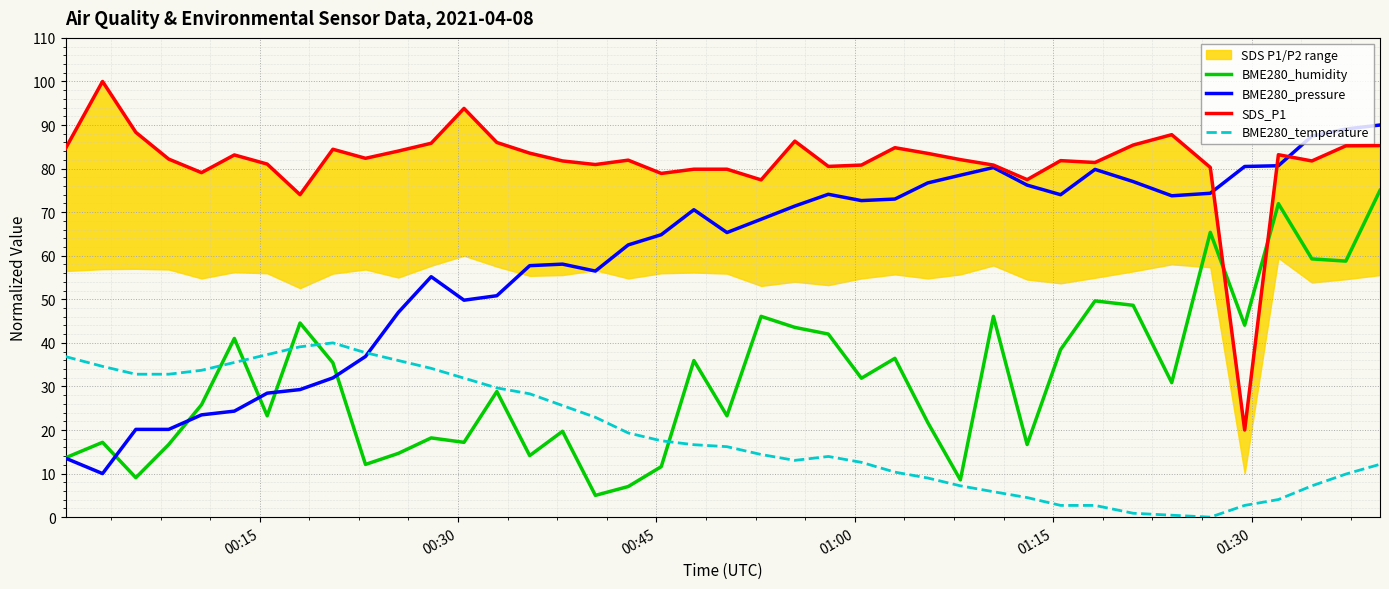

In BME280_humidity, how many points are higher than both neighbors (excluding endpoints)?

13